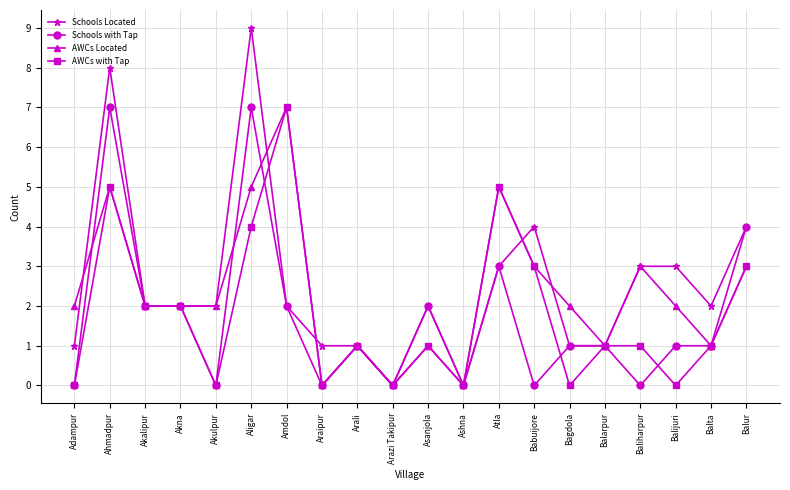

What is the label of the 16th point from the left?

Balarpur